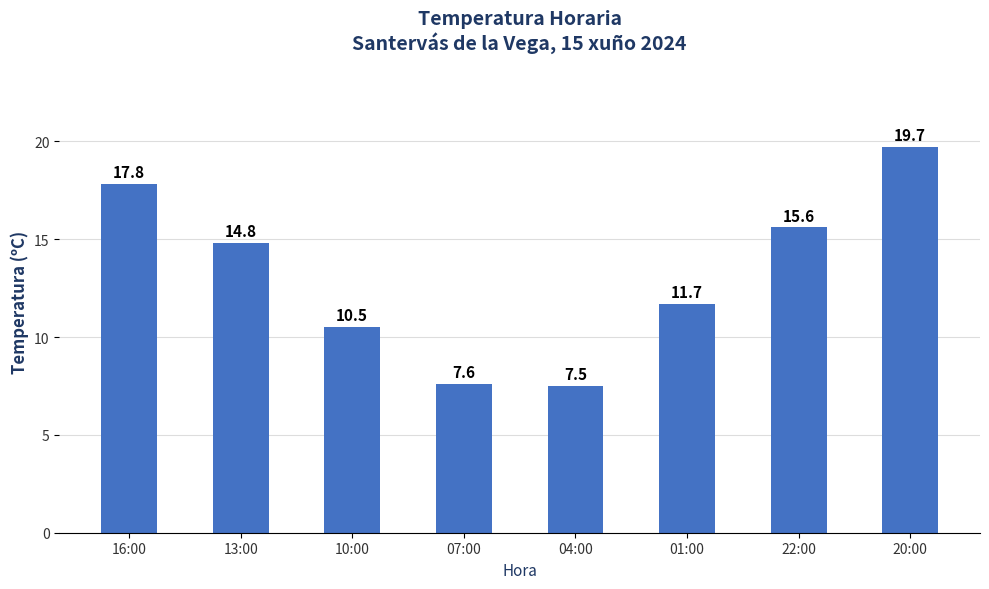

At which category does the chart reach its peak across all series?

20:00